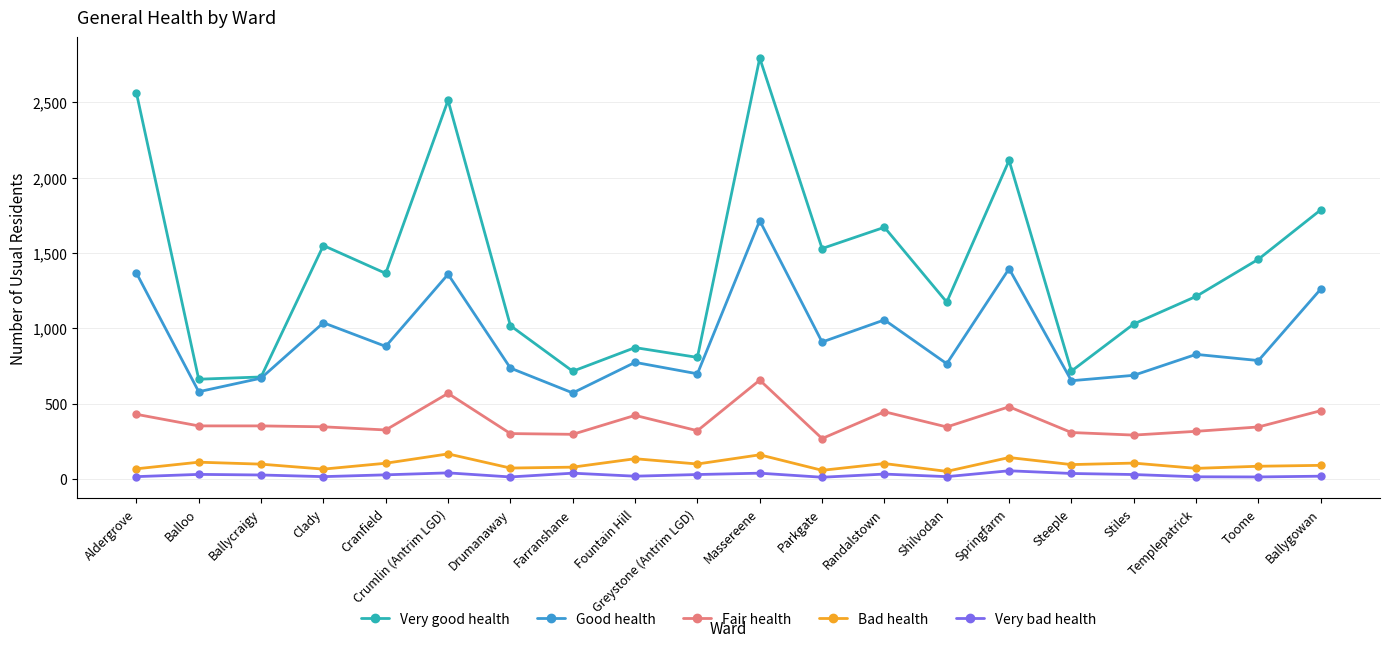

True or false: Good health has more than 2 points higher than both neighbors.

True